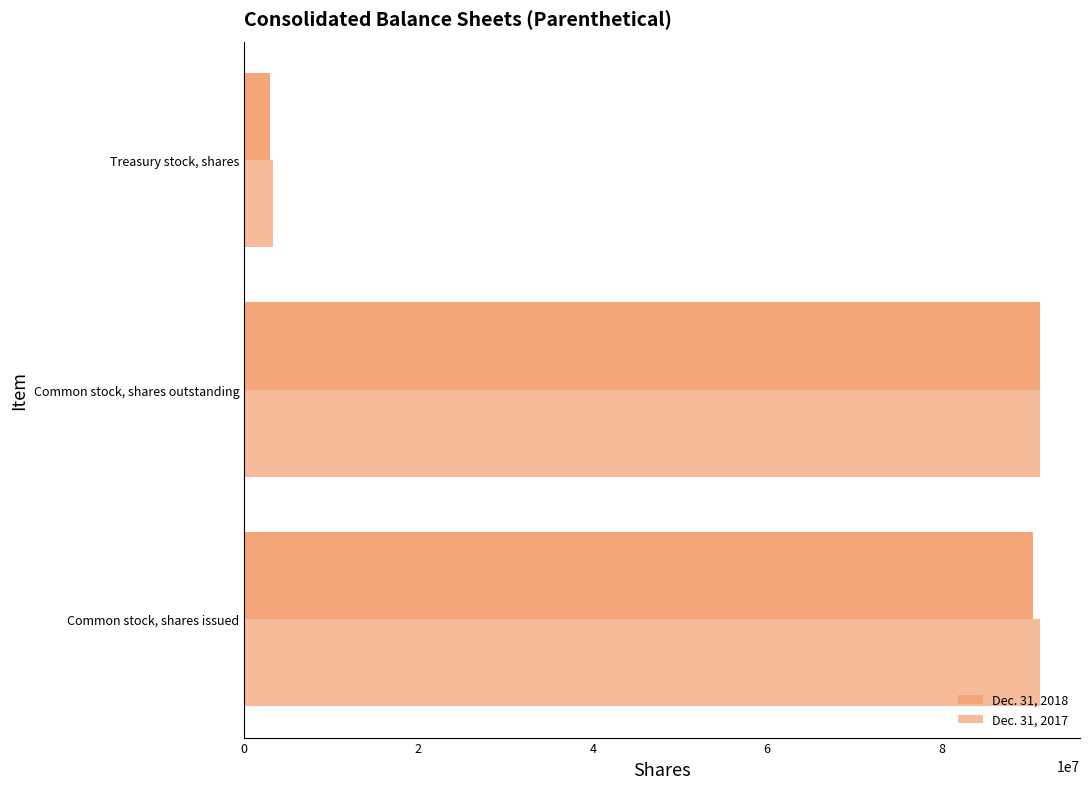

Where does the Dec. 31, 2018 series first go above 90436000?

Common stock, shares outstanding